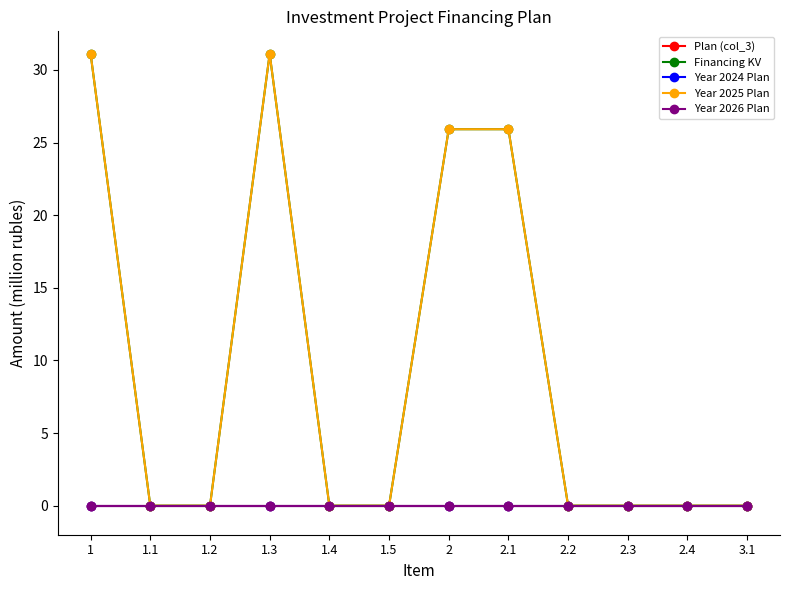

At which category is the sum across all series the highest?

1